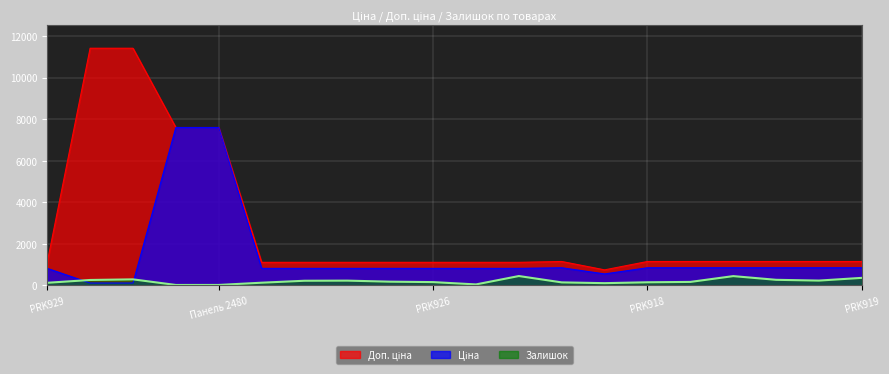

Where does the Залишок series first go above 178?

Крайка 2479